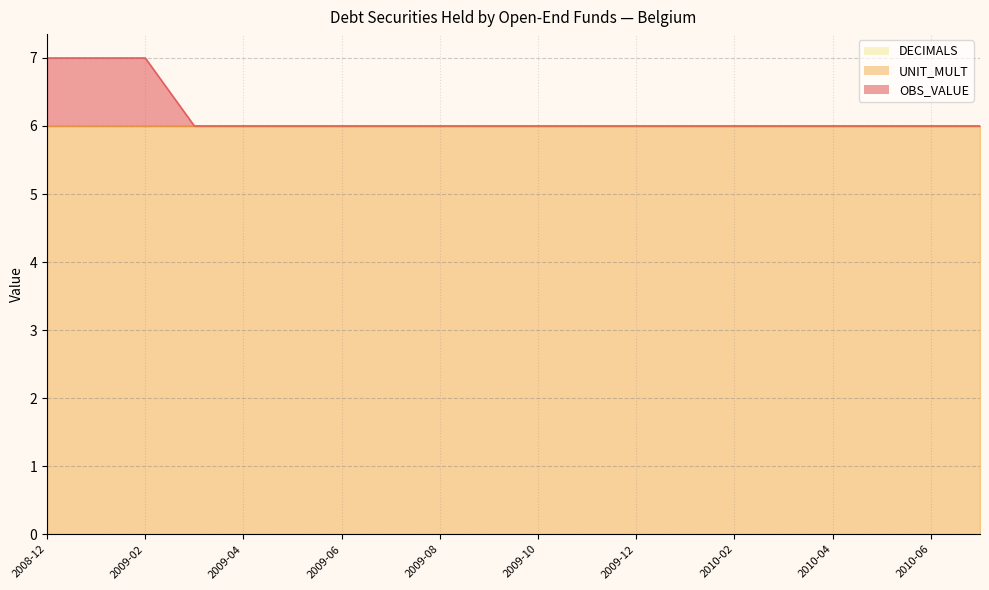

What are all the series names shown in the legend?

OBS_VALUE, UNIT_MULT, DECIMALS